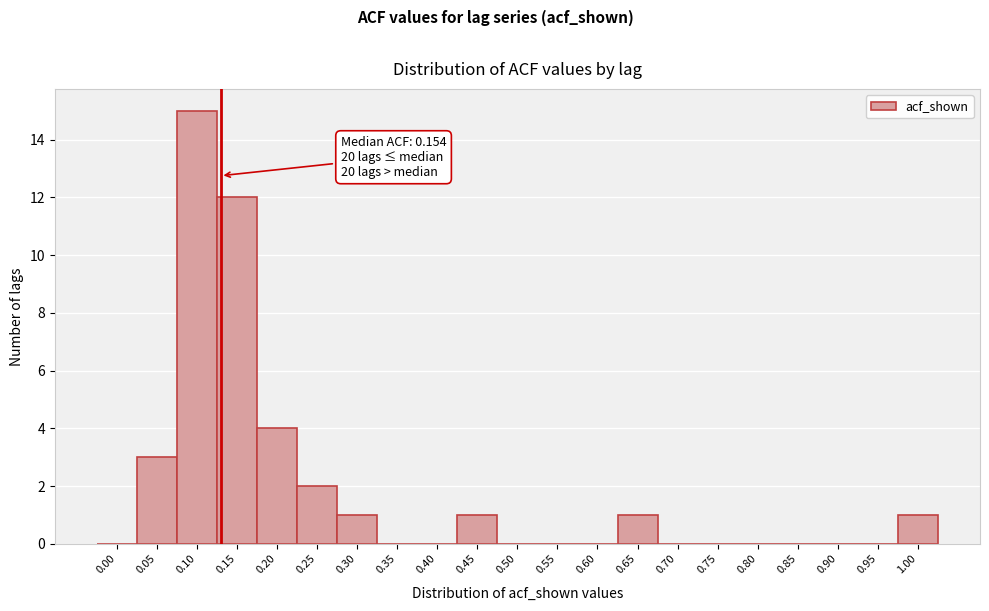

Reading right to left, extract all data points from this chart.

1.00=1	0.95=0	0.90=0	0.85=0	0.80=0	0.75=0	0.70=0	0.65=1	0.60=0	0.55=0	0.50=0	0.45=1	0.40=0	0.35=0	0.30=1	0.25=2	0.20=4	0.15=12	0.10=15	0.05=3	0.00=0